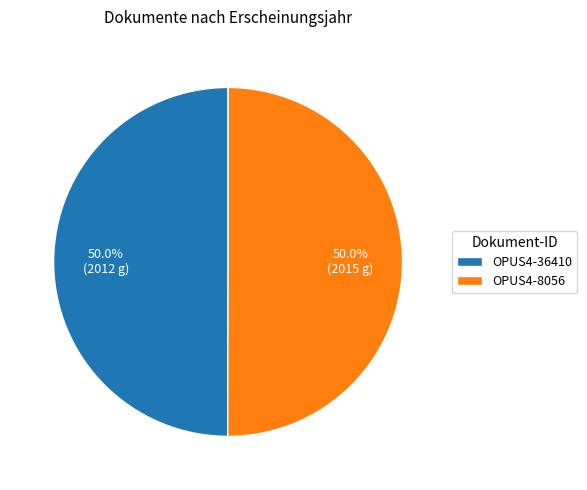

How many slices are in this pie chart?

2